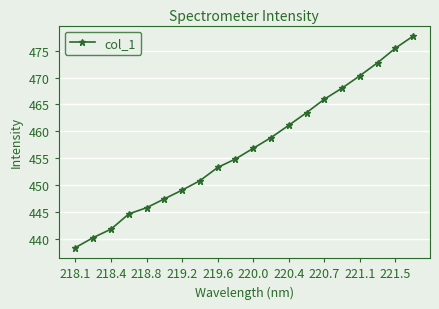

What is the value of the 3rd point from the left?

441.8